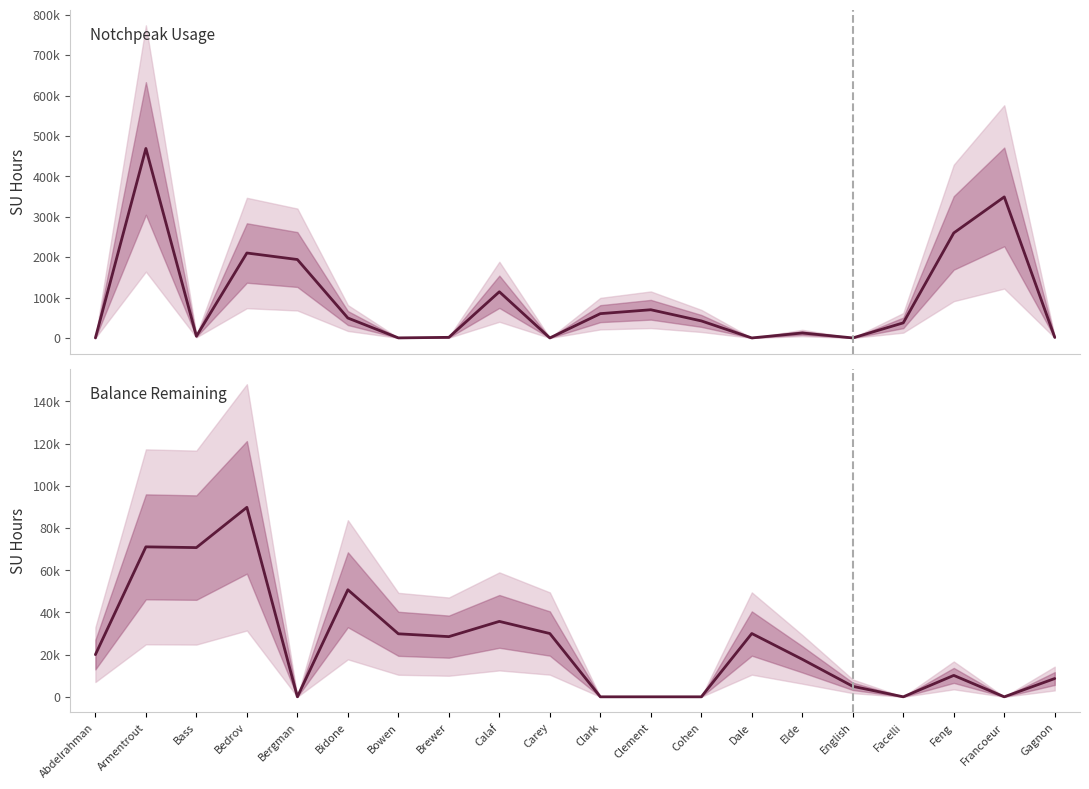

Reading right to left, transcribe all the data shown in this chart.

Notchpeak: 1332.5	349017.0	259850.9	37315.1	28.2	12221.9	0.0	42132.5	69751.4	60099.6	0.2	114250.4	1472.4	130.9	49255.3	194062.7	210187.7	4267.2	468914.1	0.0
Balance: 8667.5	0.0	10149.1	0.0	4971.8	17778.1	30000.0	0.0	0.0	0.0	29999.8	35749.6	28527.6	29869.1	50744.7	0.0	89812.3	70732.8	71085.9	20000.0